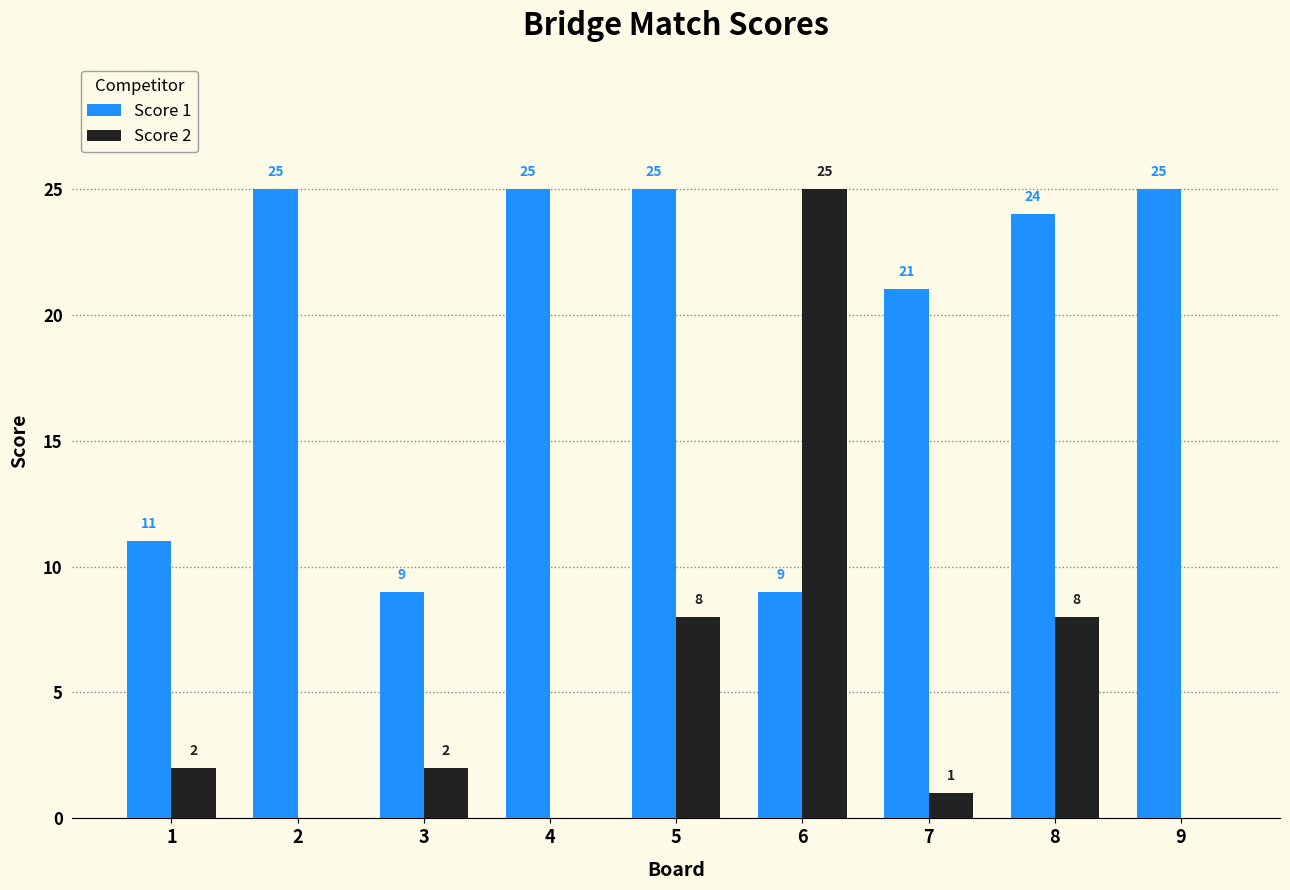

What is the sum of the Score 2 values at 2 and 7?

1